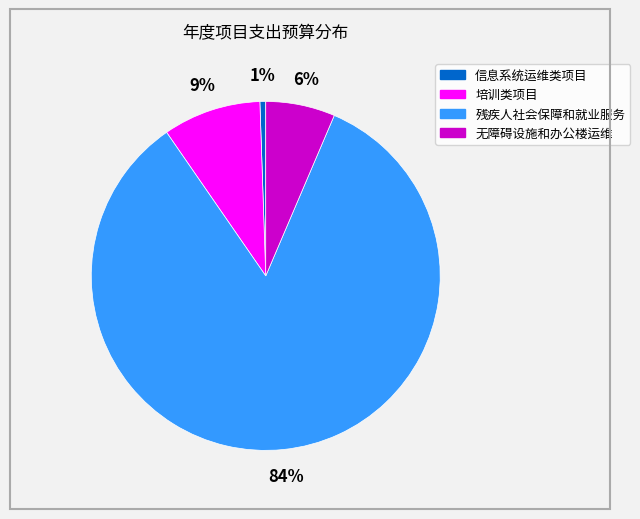

To the nearest percent, what is the difference between the largest and smallest slice percentages?

83%